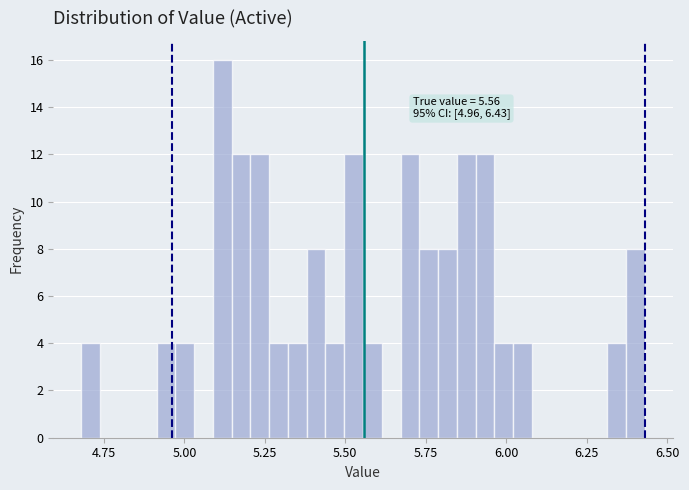

Around what value on the x-axis is the tallest bar? Give the approximate position of its centre, as read against the axis.

5.10